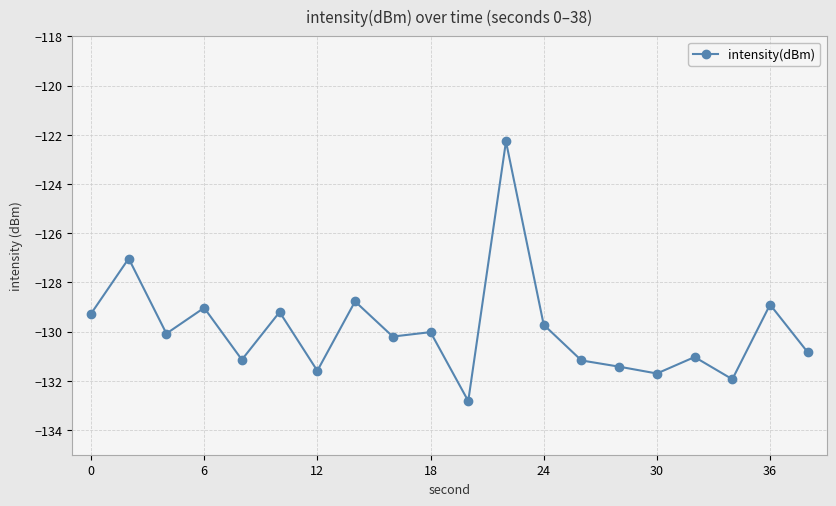

What is the value of the 4th point from the left?

-129.0